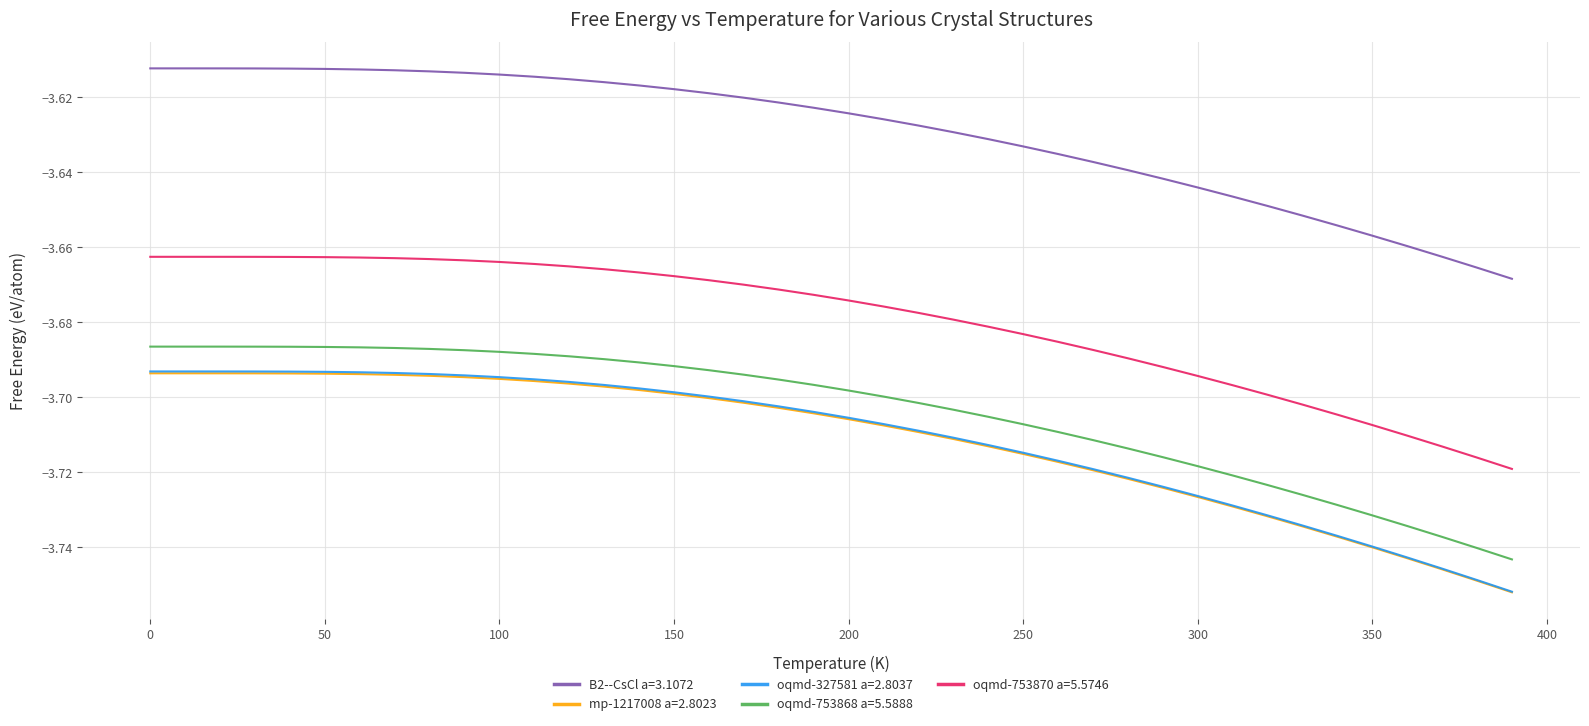

Is this an area chart (filled region under the line)?

No